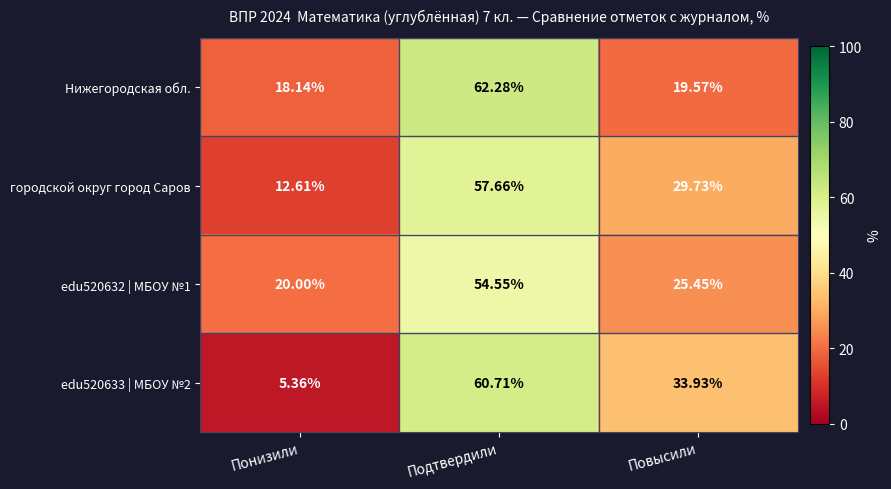

List the series in order of their peak value, highest first.

Нижегородская обл., edu520633 | МБОУ №2, городской округ город Саров, edu520632 | МБОУ №1